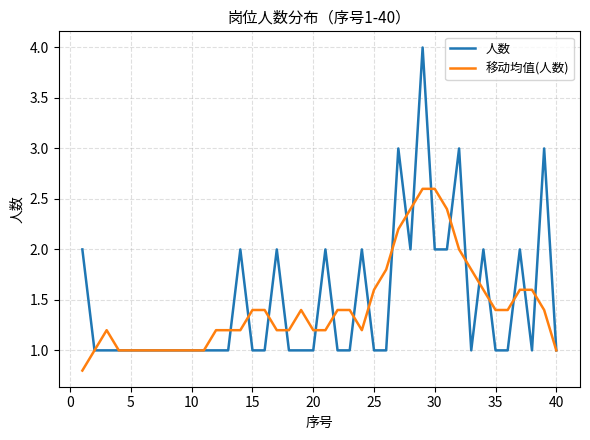

What is the minimum value for 移动均值(人数)?

0.8